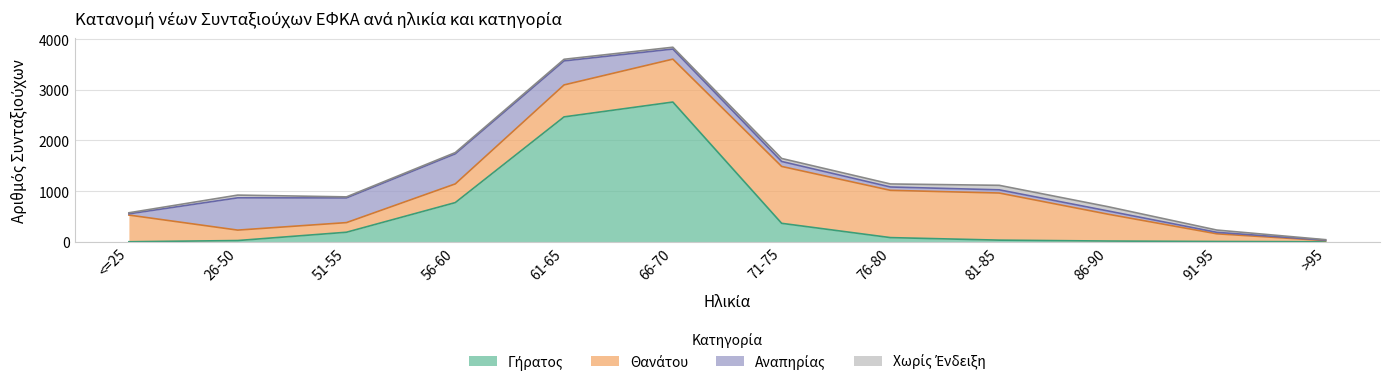

Rank the categories by Χωρίς Ένδειξη value from lowest to highest.

>95, <=25, 51-55, 56-60, 61-65, 66-70, 91-95, 26-50, 71-75, 76-80, 86-90, 81-85